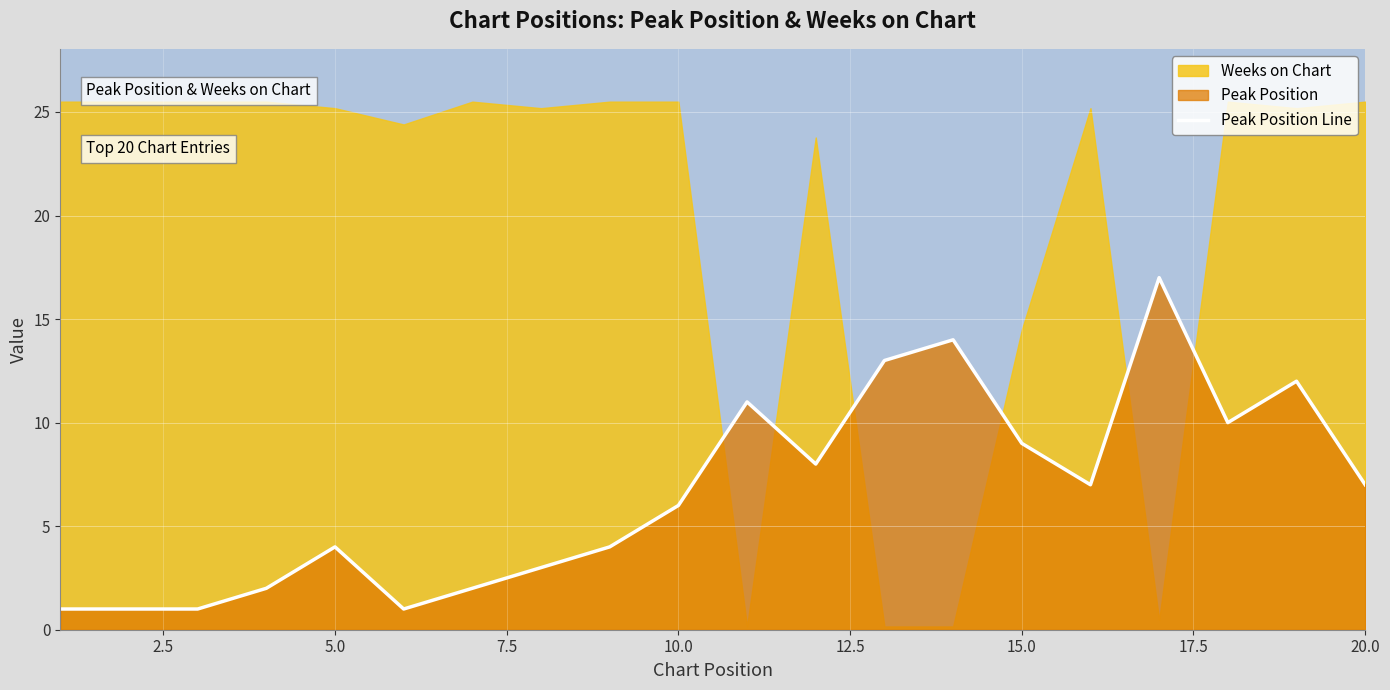

Reading left to right, what are all the values shown in this chart?

1	1	1	2	4	1	2	3	4	6	11	8	13	14	9	7	17	10	12	7